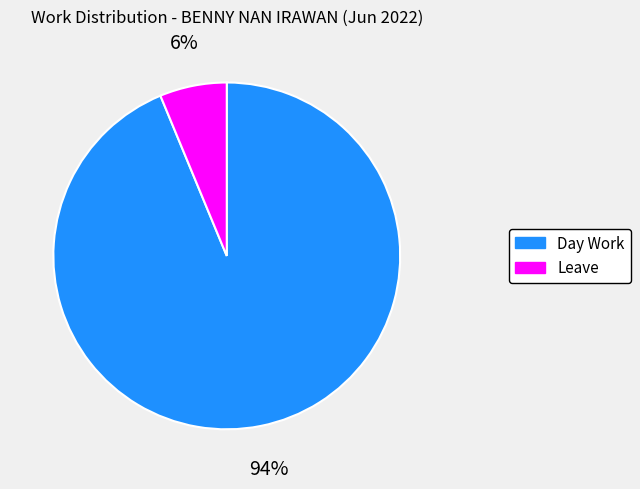

Is it true that Day Work is 94% of the pie?

True